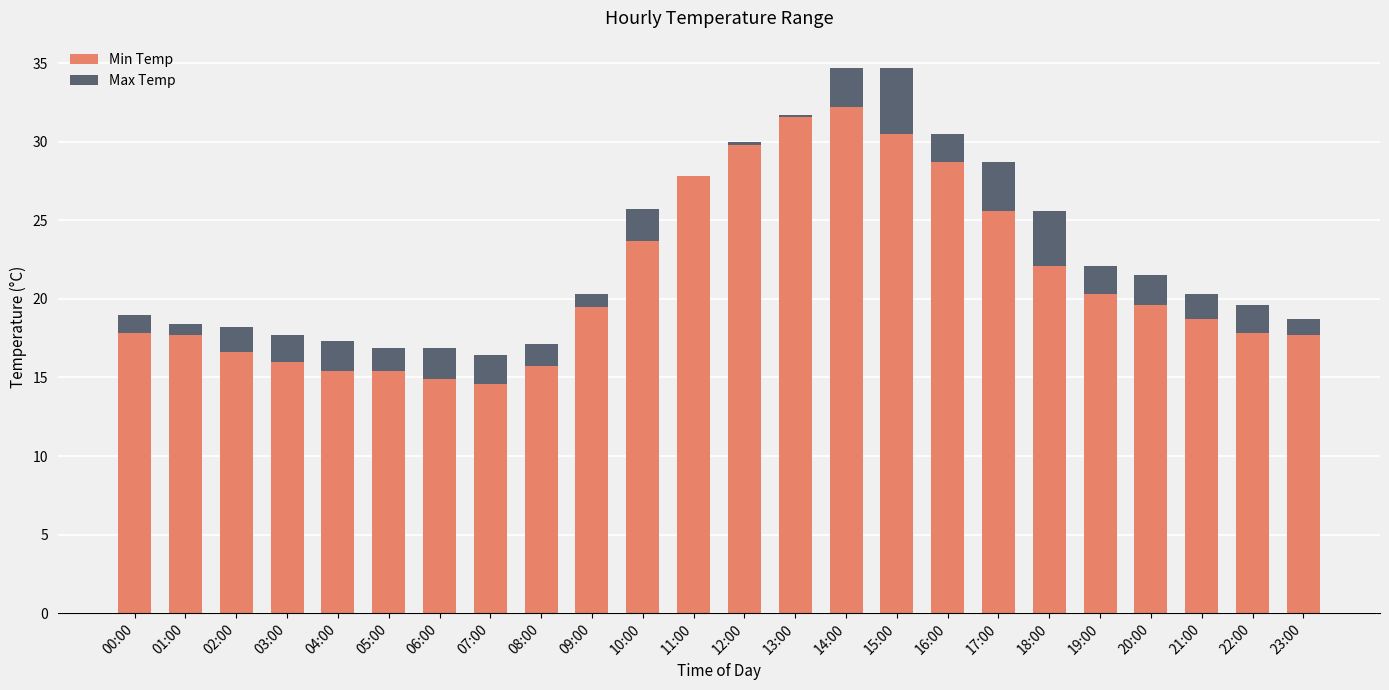

What is the total value across all series at 08:00?

17.1